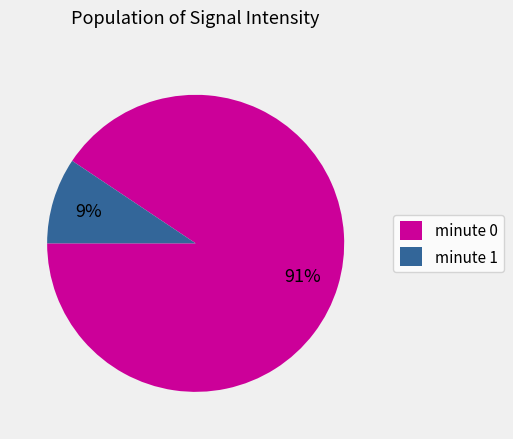

Combined, do minute 0 and minute 1 account for over 50%?

Yes